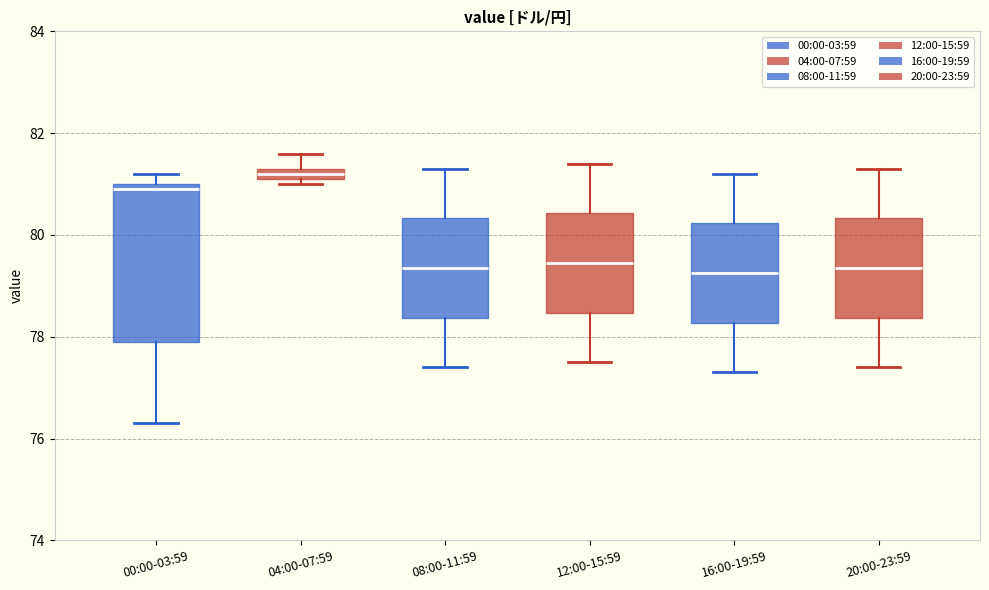

Where does the upper whisker of the box for 20:00-23:59 end on the y-axis? The values are not printed on the chart, so give them approximately, as read against the axis.

81.4